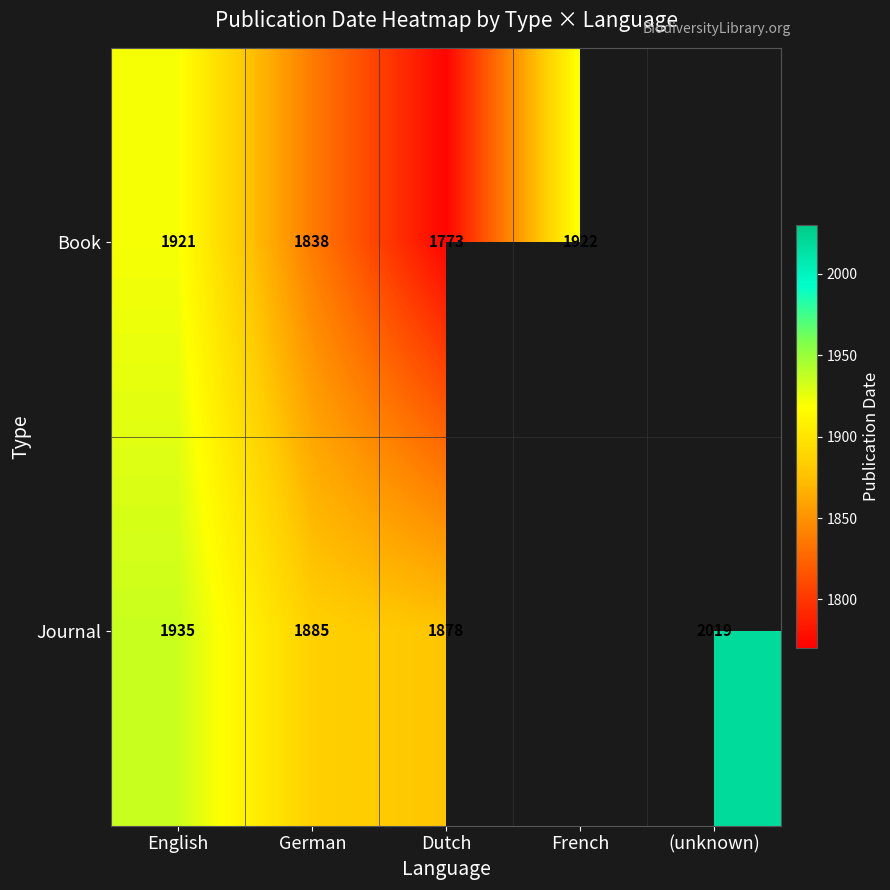

At which category is the sum across all series the highest?

English